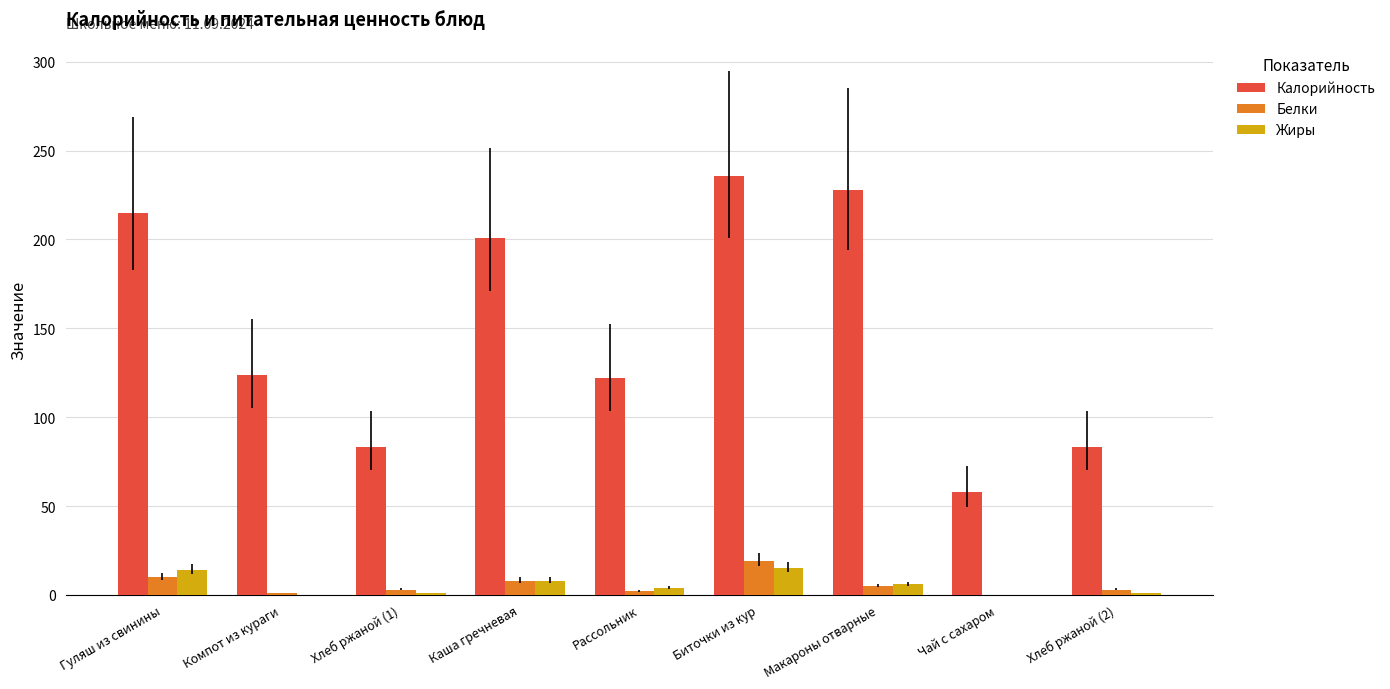

Where is Калорийность nearest to the value 147?

Компот из кураги